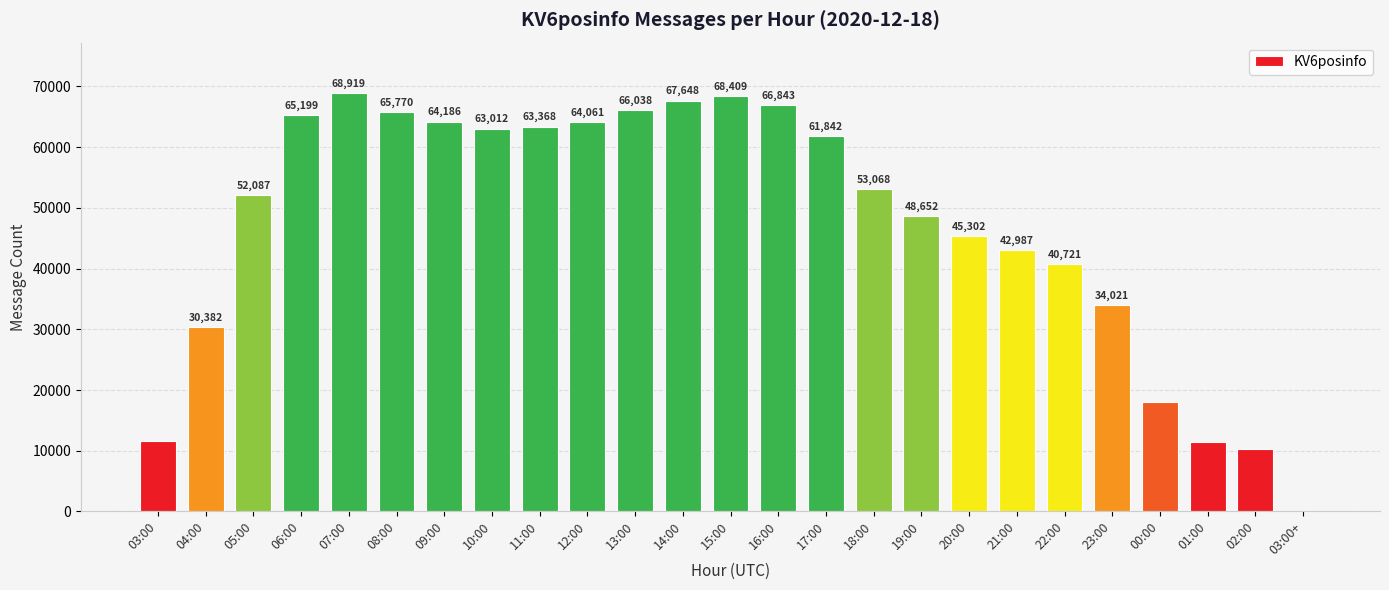

Are the bars horizontal?

No